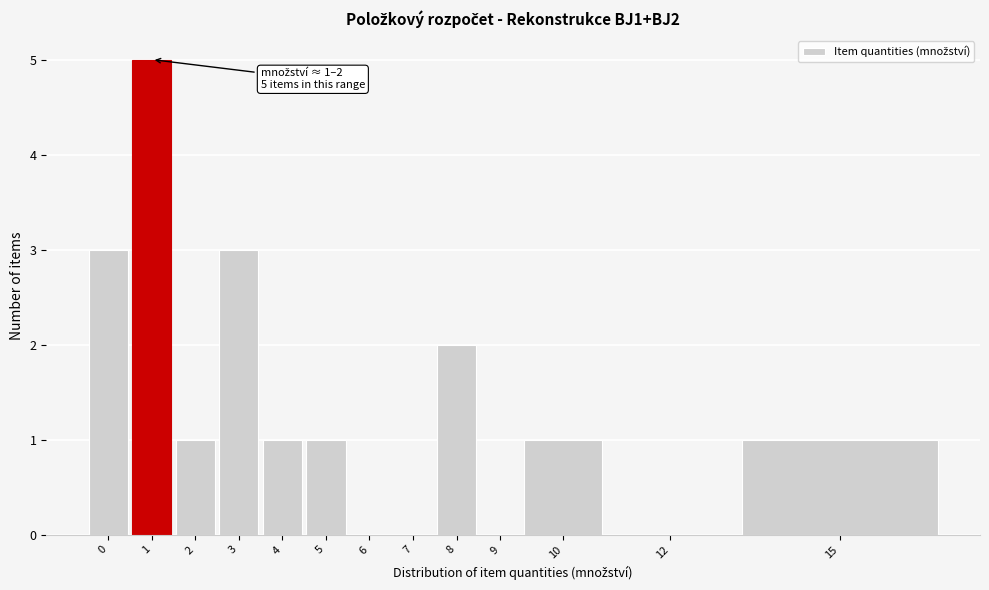

What is the maximum value shown in the chart?

5